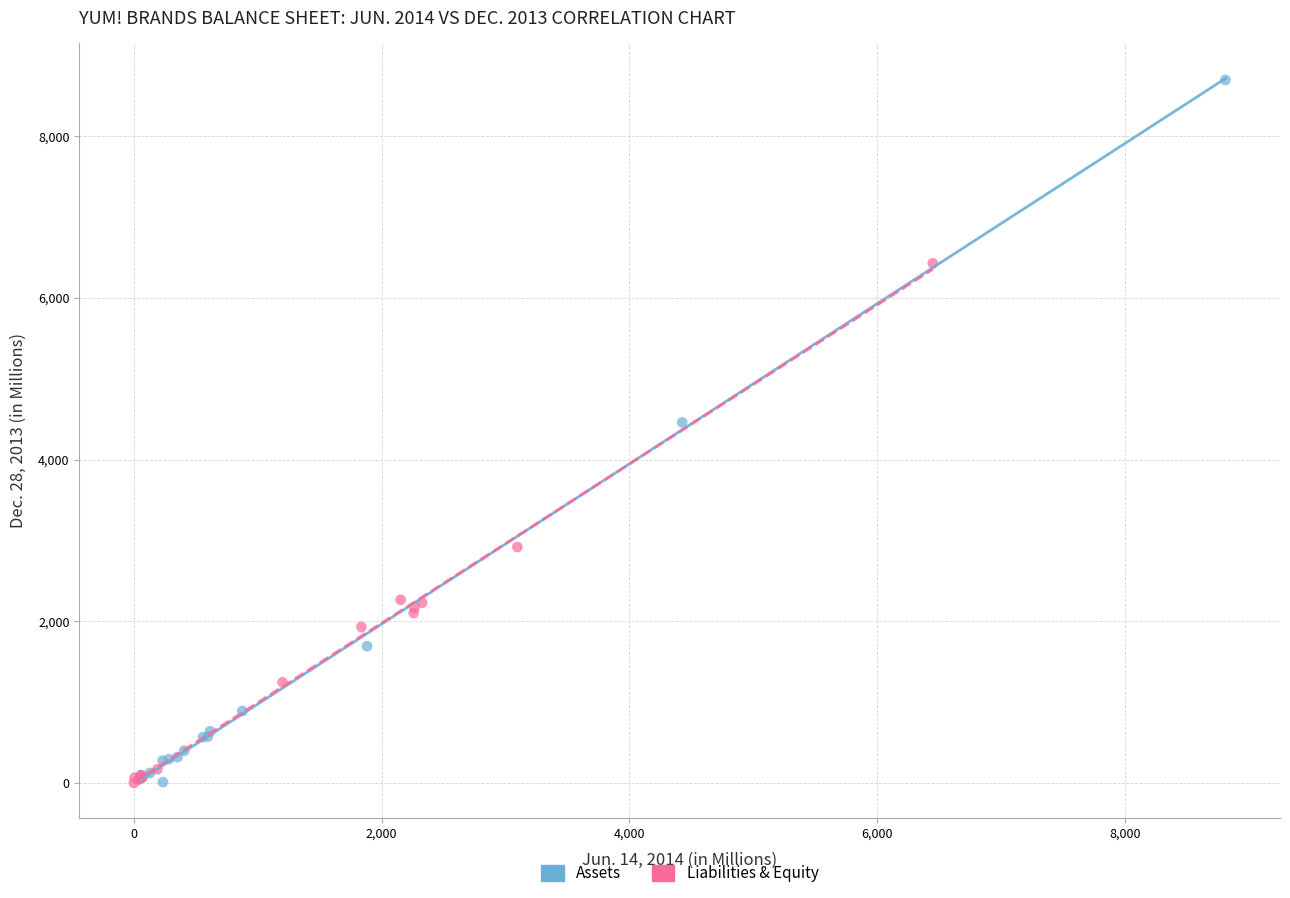

Which series has the widest spread of Y values?

Assets